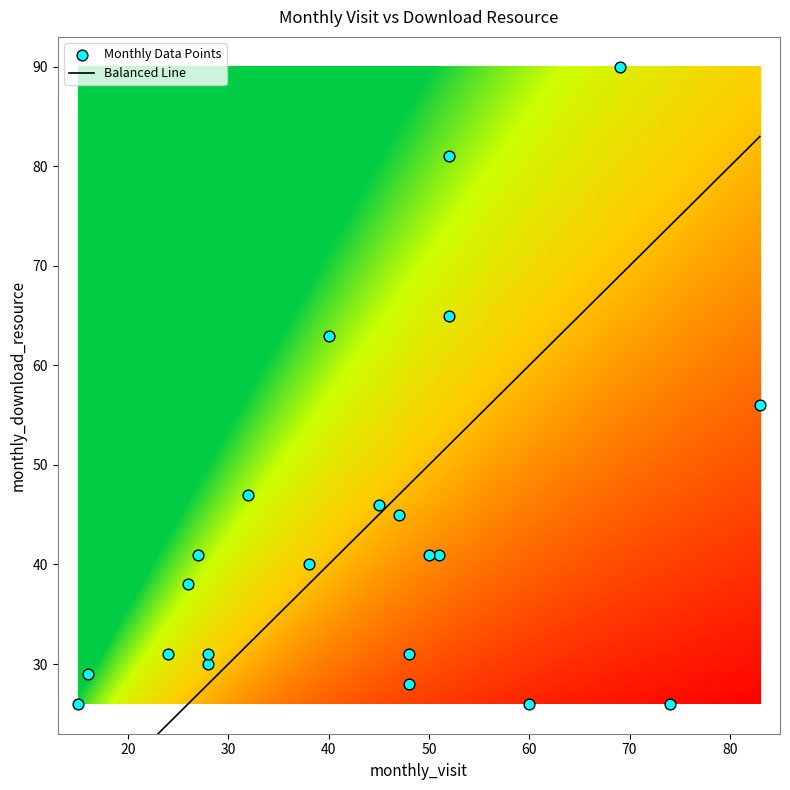

What is the difference between the highest and lowest values at monthly_download_resource?

64